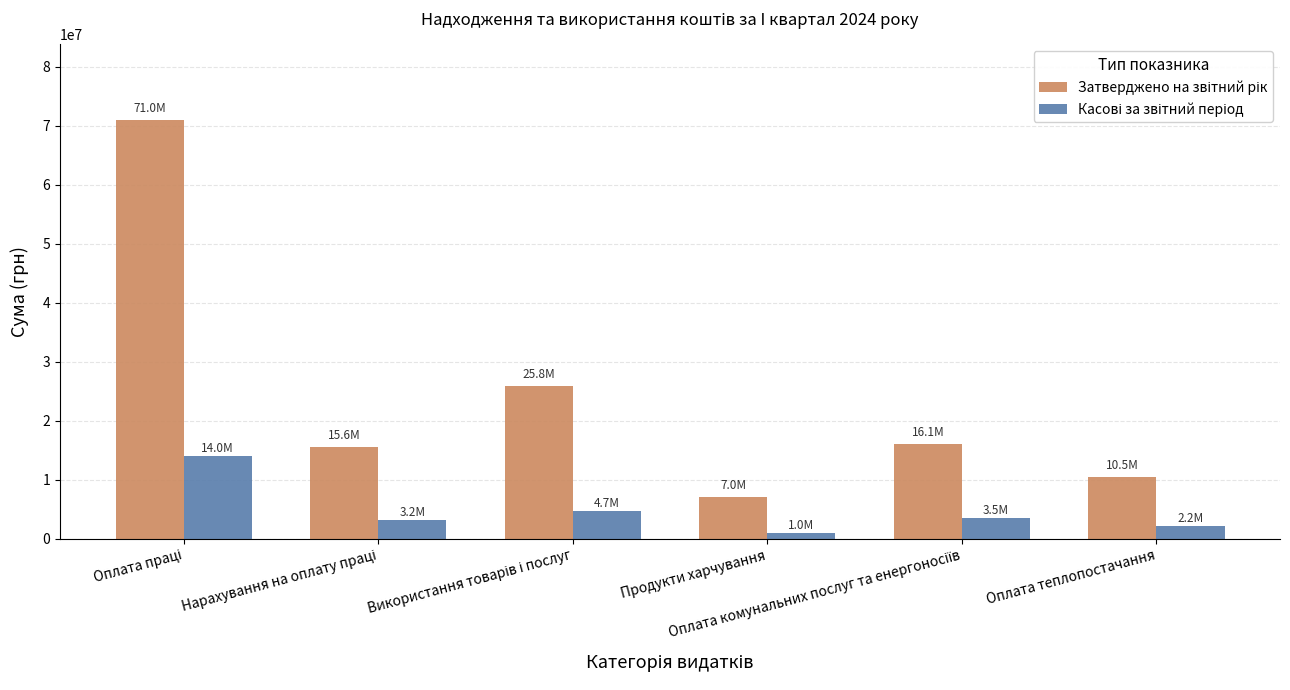

What is the total value across all series at Оплата теплопостачання?

12726280.8